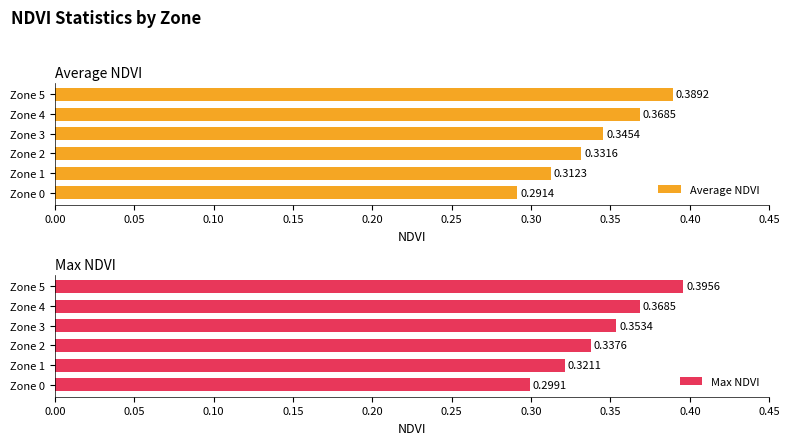

Which series has the largest total across all categories?

Max NDVI